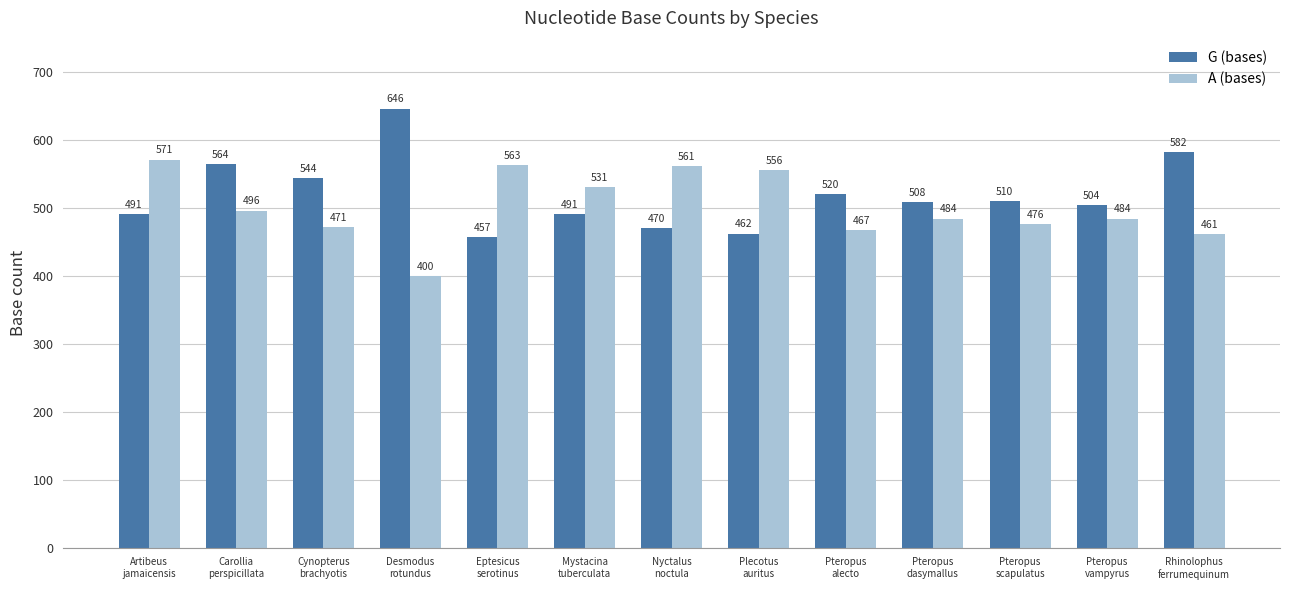

What is the label of the 8th bar from the left?

Plecotus
auritus